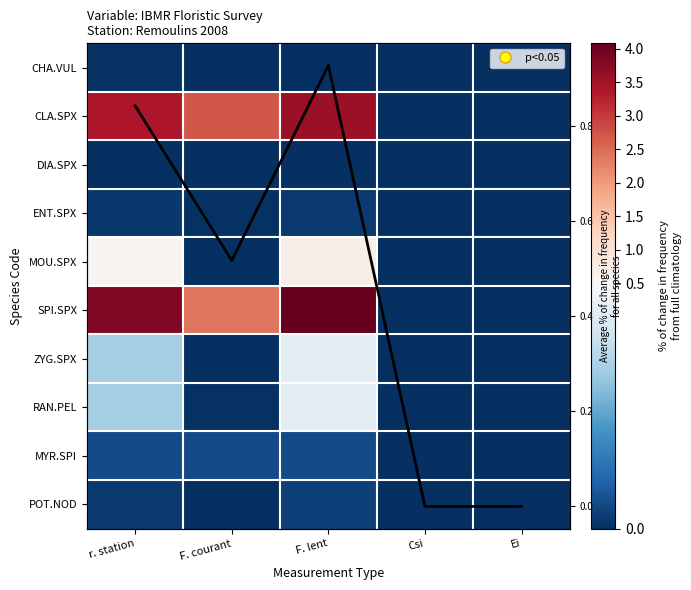

What is the total value across all series at F. courant?

5.7